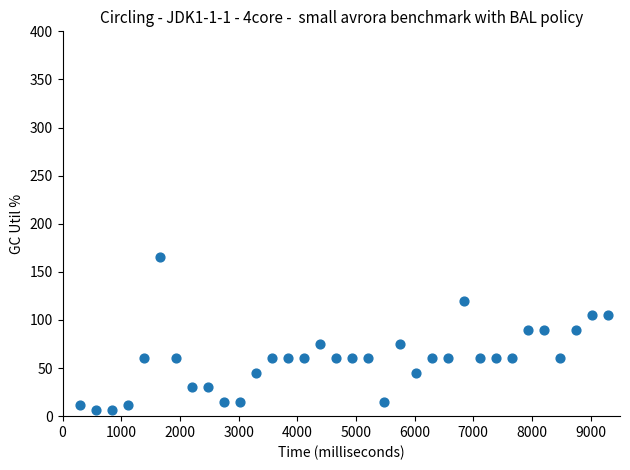

What is the range of Y values (max minus min)?

159